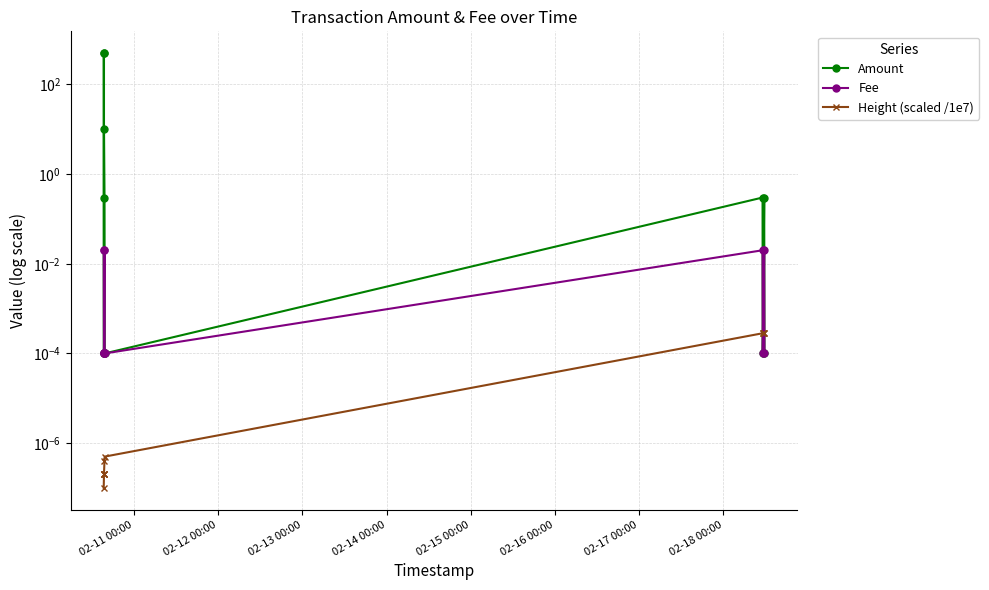

Which series has the largest total across all categories?

Amount